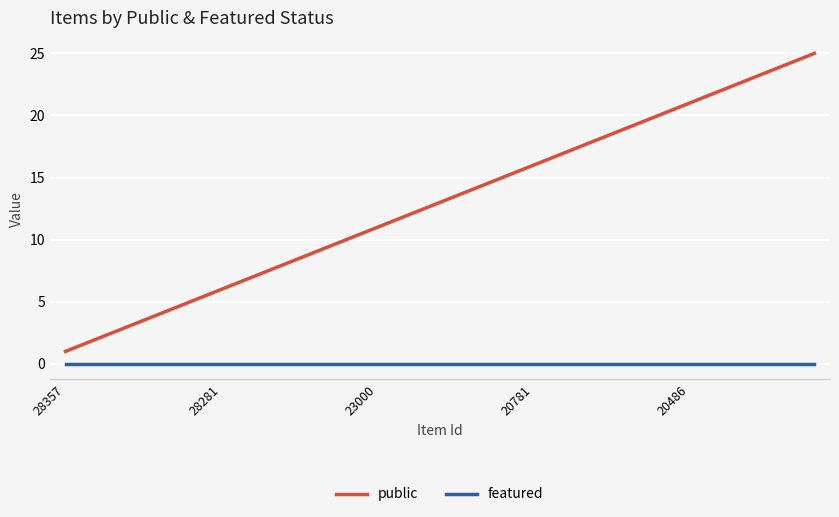

List the series in order of their peak value, highest first.

public, featured